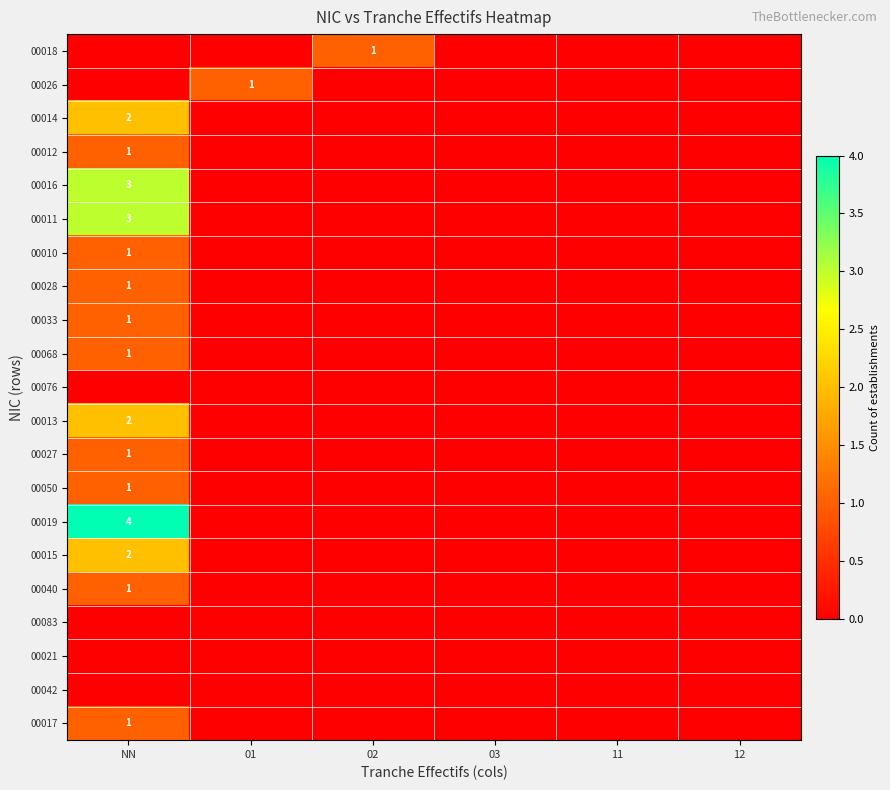

The value of 00014 at NN is 2. True or false?

True